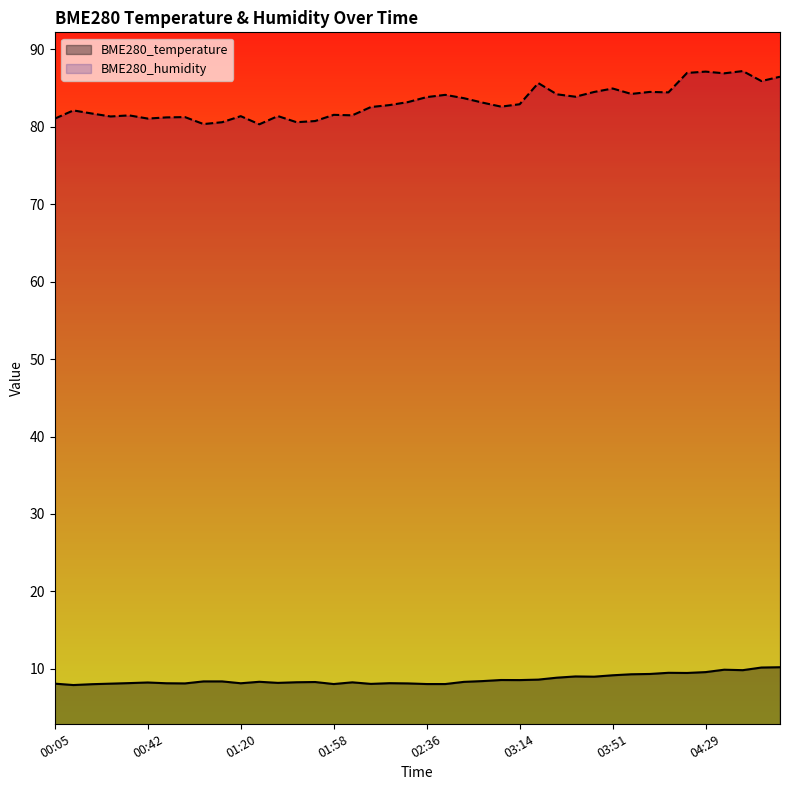

Does the chart have visible grid lines?

No